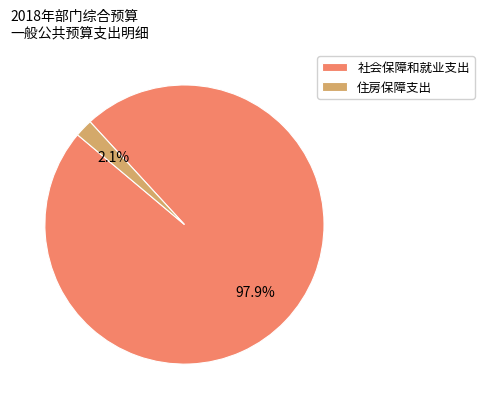

The 社会保障和就业支出 slice represents 98% of the pie. True or false?

True